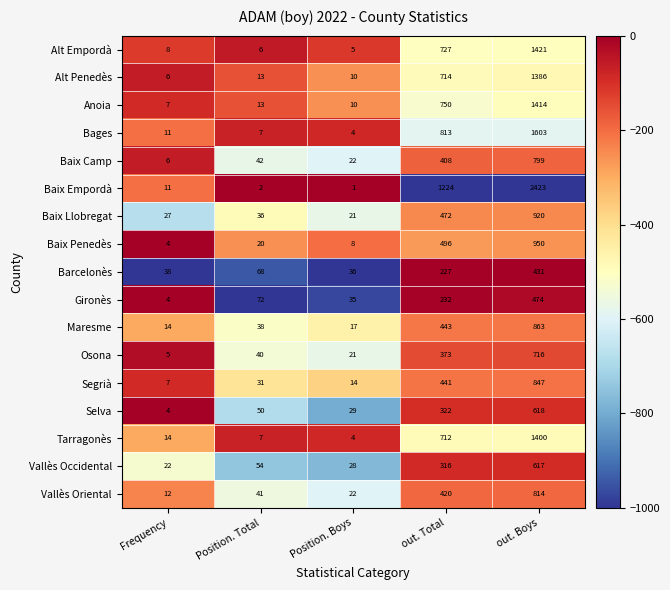

Between Position. Total and Position. Boys, which series saw the biggest shift?

Gironès